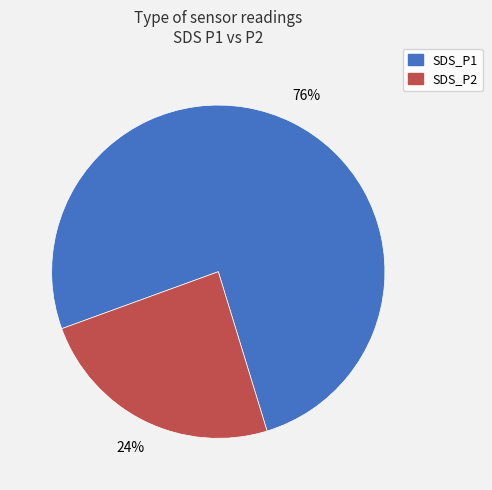

Do SDS_P2 and SDS_P1 together represent more than half of the pie?

Yes